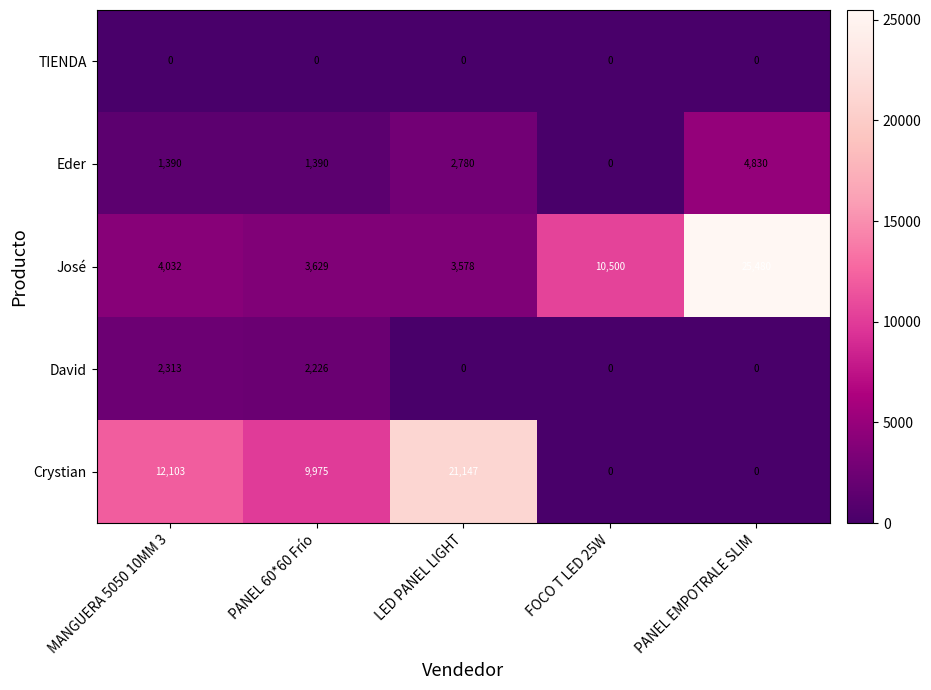

Which category has the lowest value in the José series?

LED PANEL LIGHT